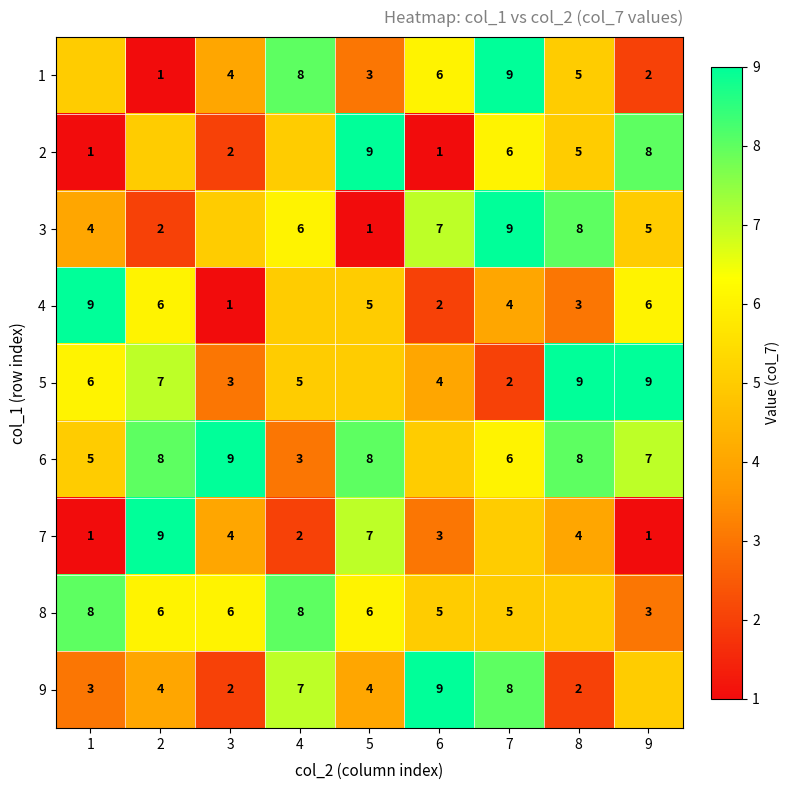

How many series are shown in this chart?

9